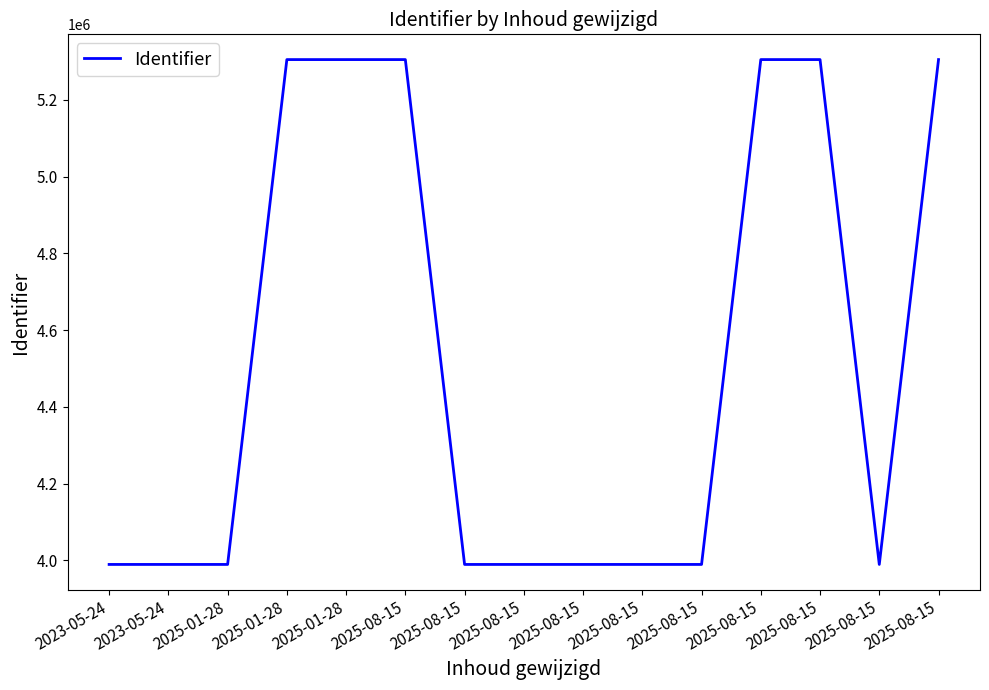

What is the average value?

4515510